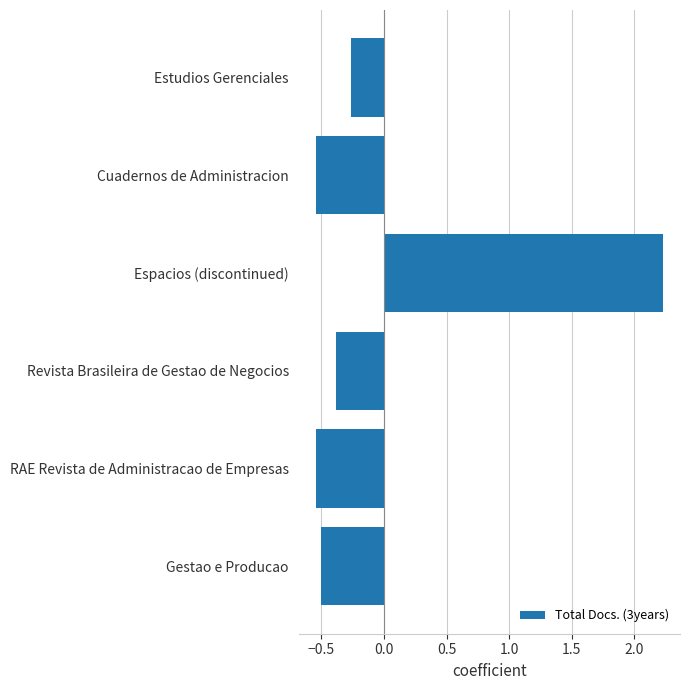

At which category does the chart reach its peak across all series?

Espacios (discontinued)